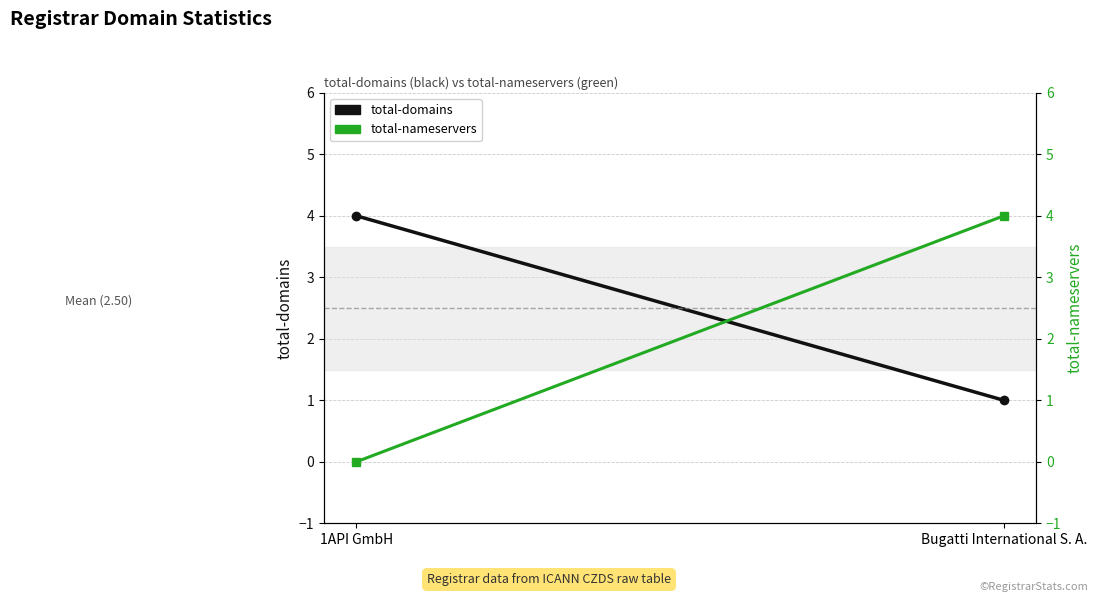

What is the label of the 1st point from the left?

1API GmbH